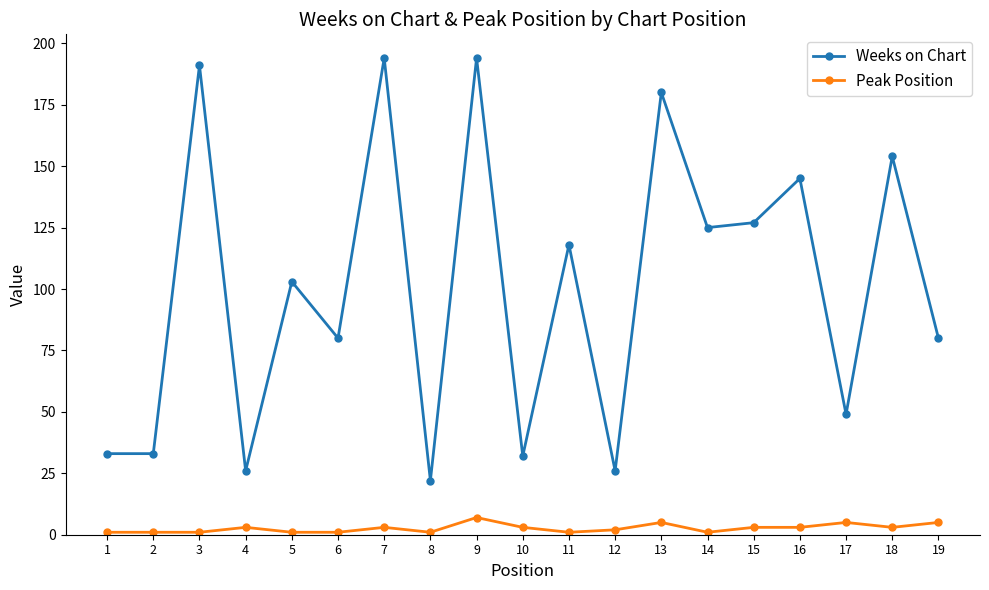

At 17, list the series in order from smallest to largest.

Peak Position, Weeks on Chart